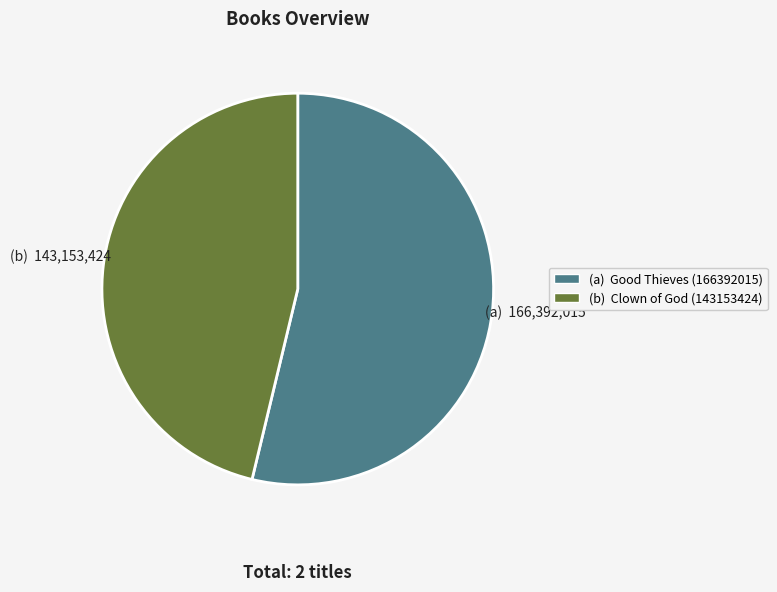

Is there a majority slice in this chart?

Yes